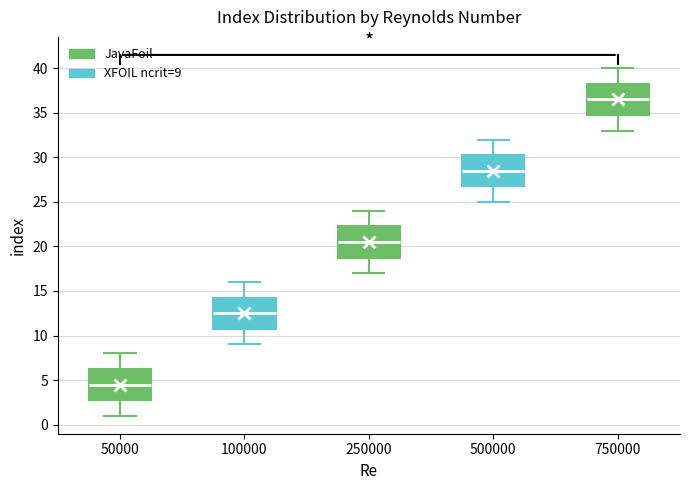

Where is the upper edge of the box at x = 50000 on the y-axis? The values are not printed on the chart, so give them approximately, as read against the axis.

6.5